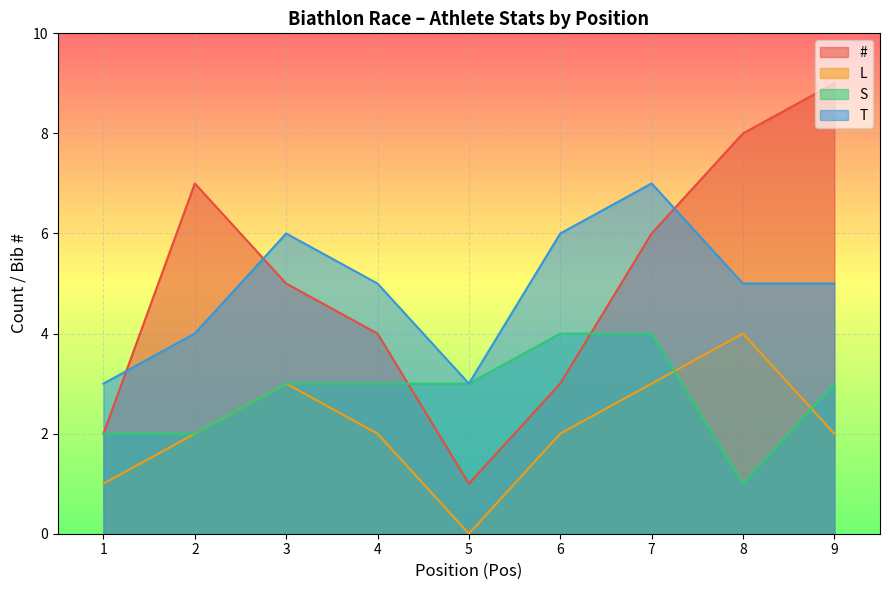

Where do # and S first cross each other?

4 and 5